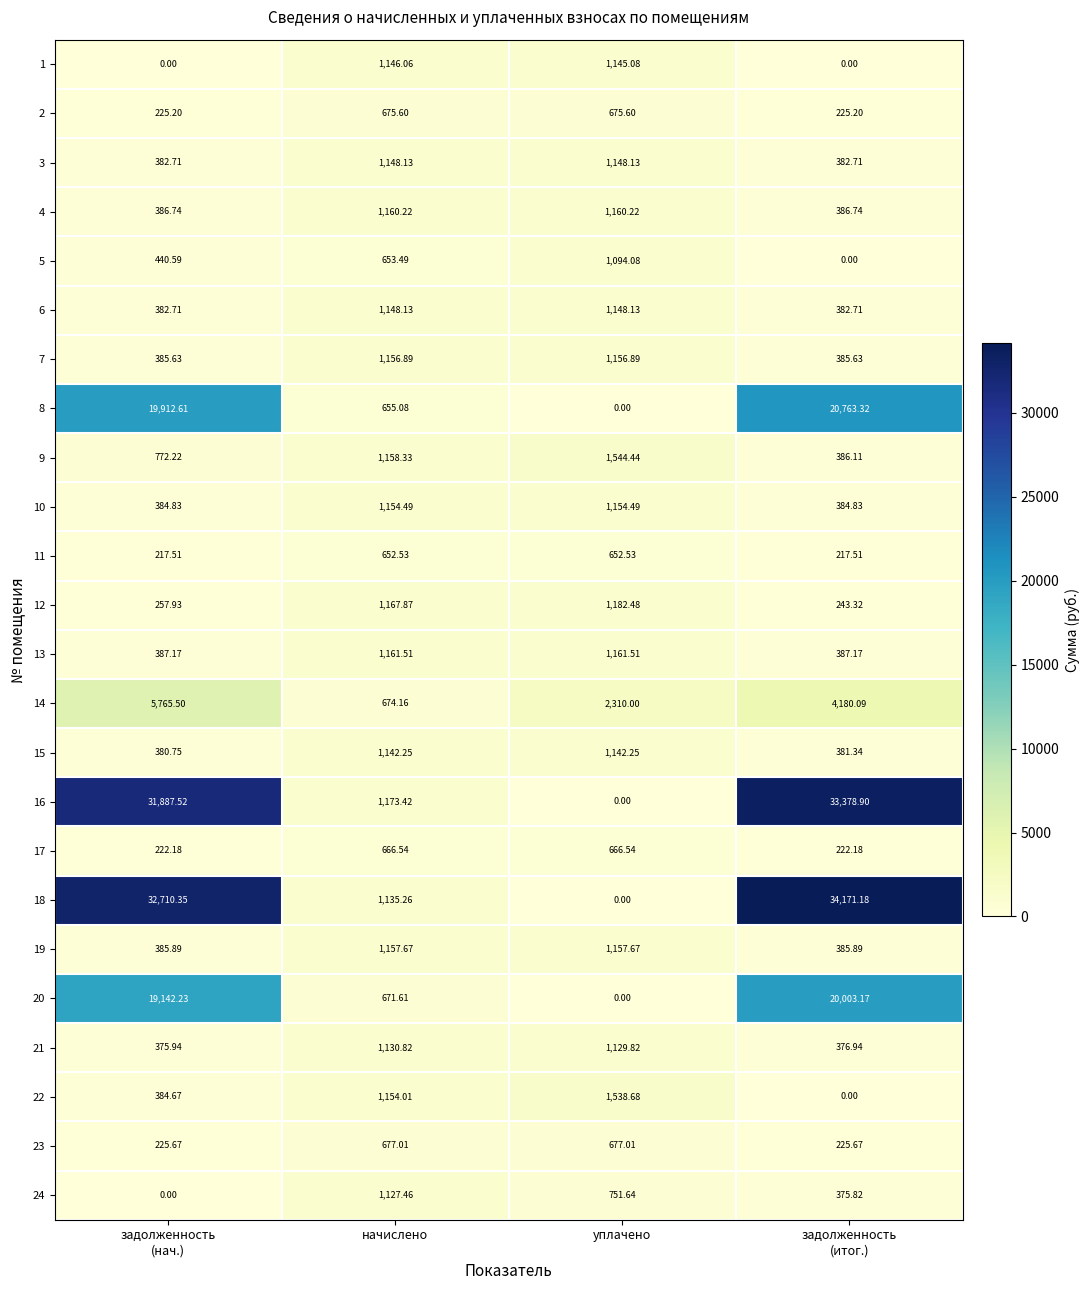

Which series has the largest range (max minus min)?

18